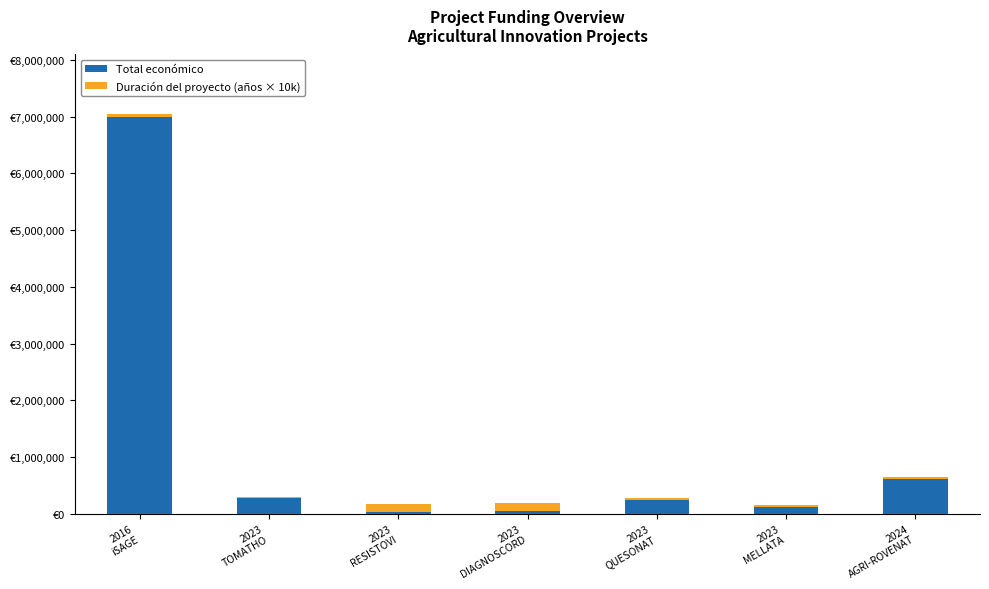

Is it true that Total económico equals 59106 at 2023
DIAGNOSCORD?

True